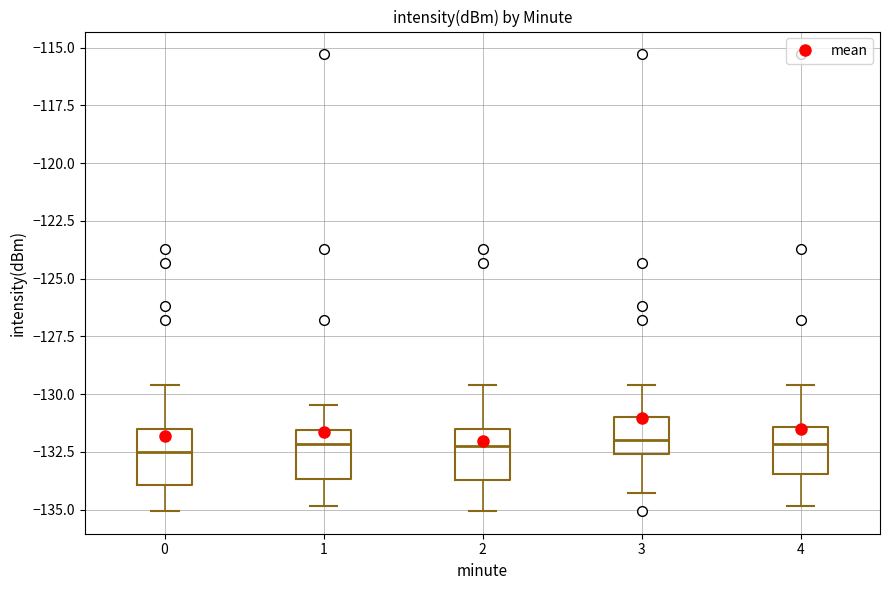

Reading left to right, read every box against the y-axis: the position of its median line, the range the box covers, and the ends of its whiskers. The values are not printed on the chart, so give them approximately, as read against the axis.

0: median -132.5, box -134.0 to -131.5, whiskers -135.0 to -129.5
1: median -132.0, box -133.5 to -131.5, whiskers -135.0 to -130.5
2: median -132.0, box -133.5 to -131.5, whiskers -135.0 to -129.5
3: median -132.0, box -132.5 to -131.0, whiskers -134.5 to -129.5
4: median -132.0, box -133.5 to -131.5, whiskers -135.0 to -129.5